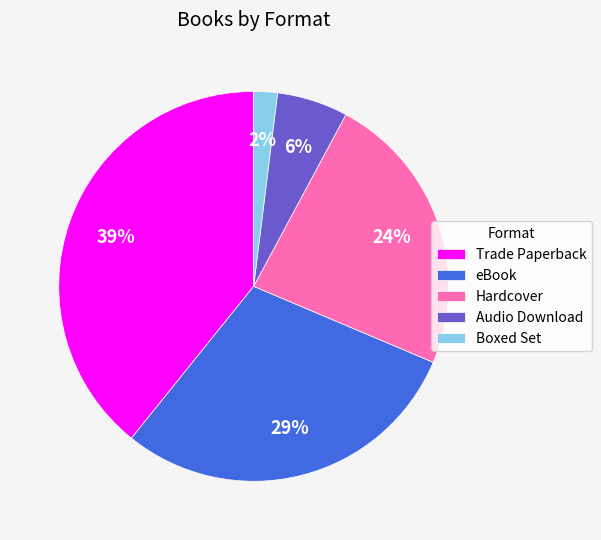

How many segments does this pie chart have?

5